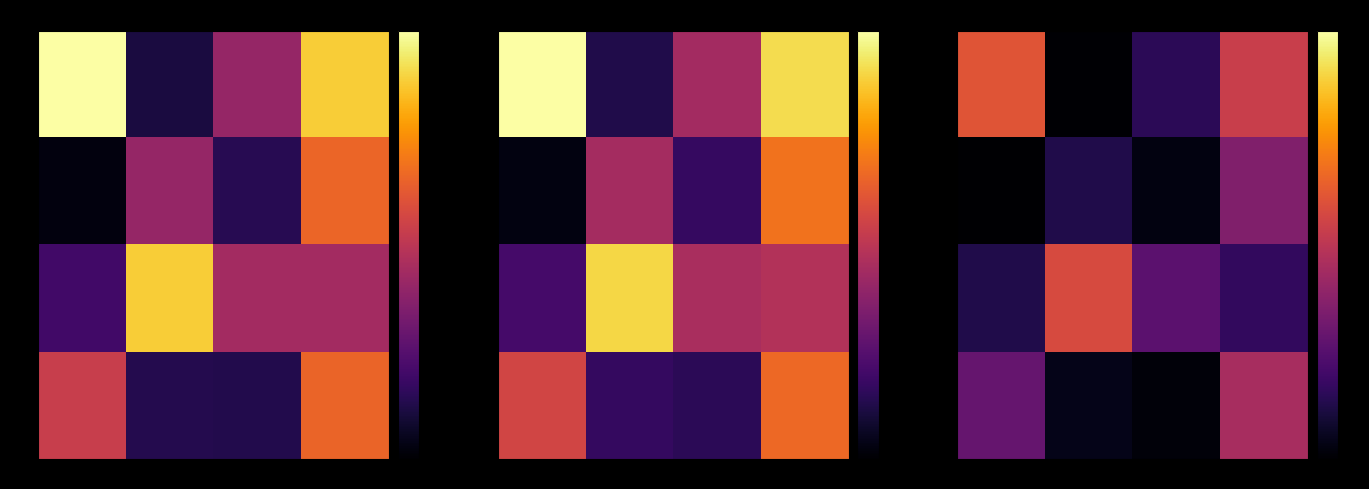

List the labels in order of 300 value, largest first.

450, 0, 150, 300